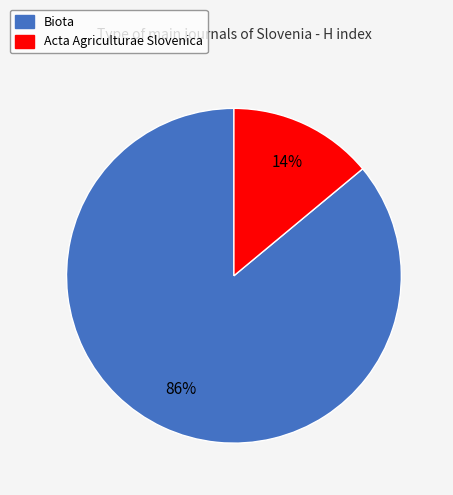

Between Biota and Acta Agriculturae Slovenica, which is larger?

Biota